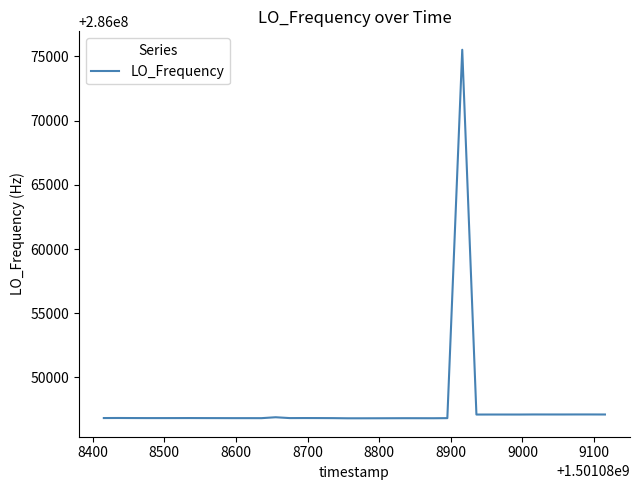

What is the smallest value displayed?

286046815.6